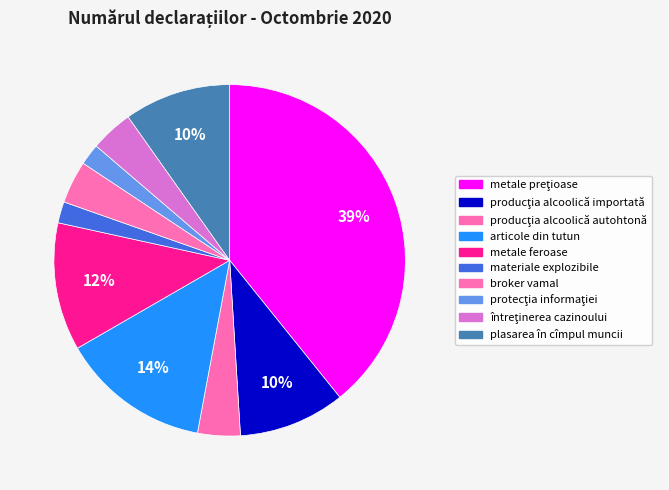

What is the total percentage of producţia alcoolică importată and plasarea în cîmpul muncii?

19.6%